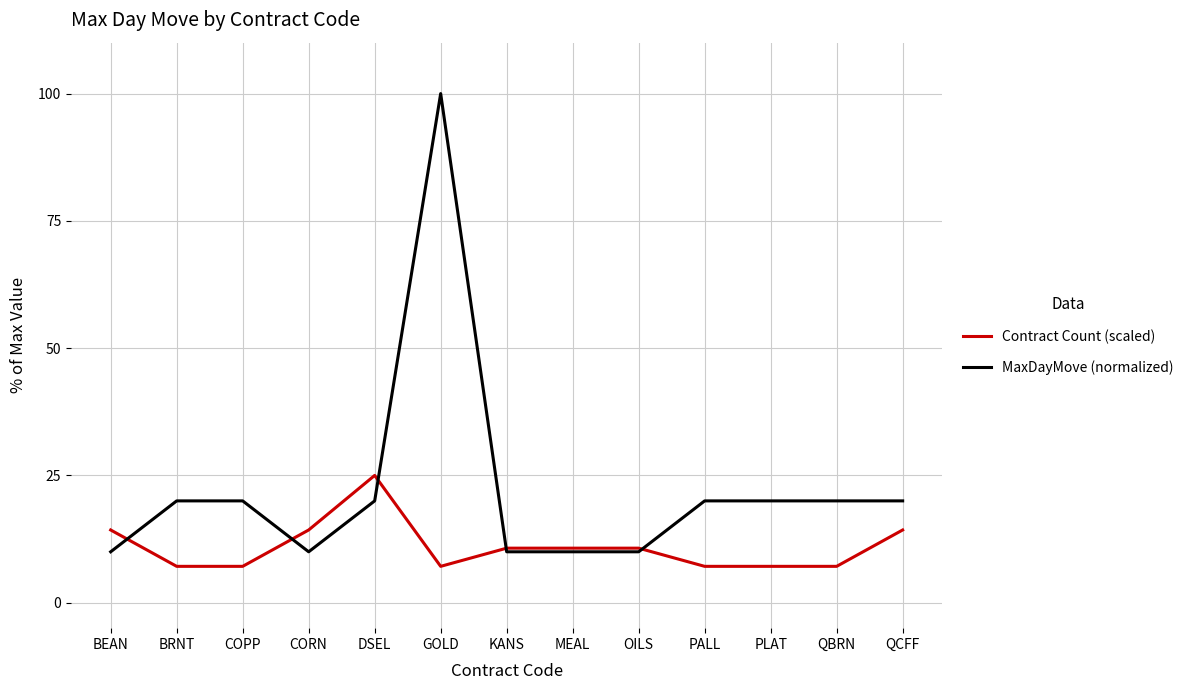

Between which two adjacent categories do Contract Count (scaled) and MaxDayMove (normalized) first intersect?

BEAN and BRNT